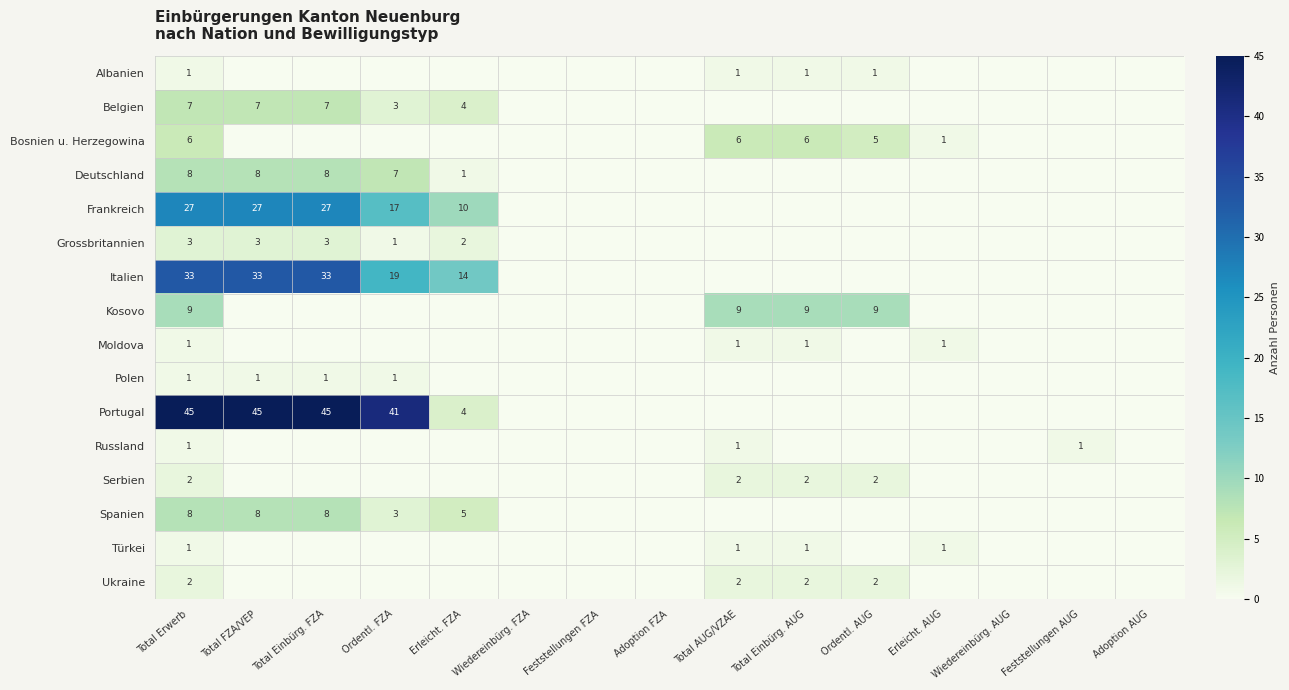

At which category is the sum across all series the highest?

Total Erwerb